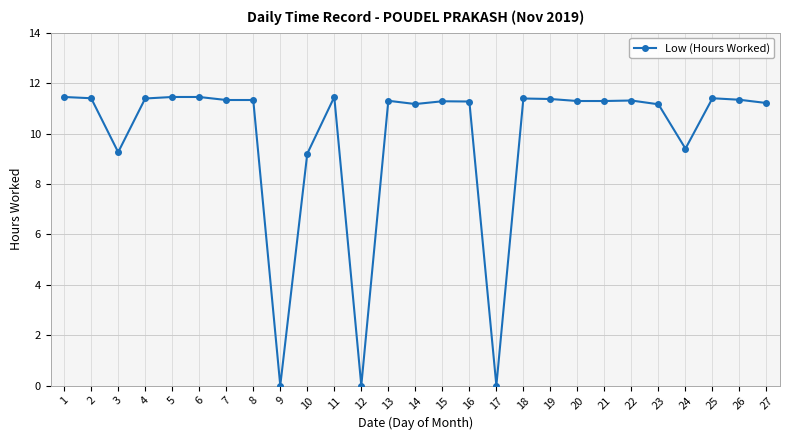

At which category does the data reach its first local valley?

3